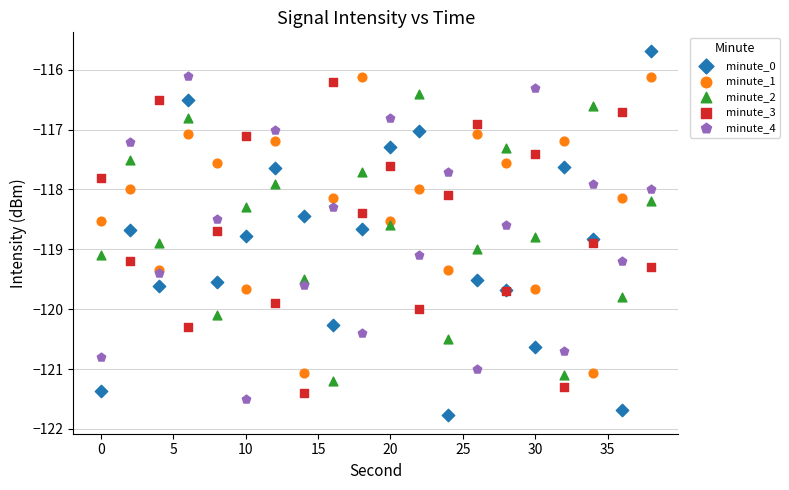

Which series has the largest Y range (max minus min)?

minute_0